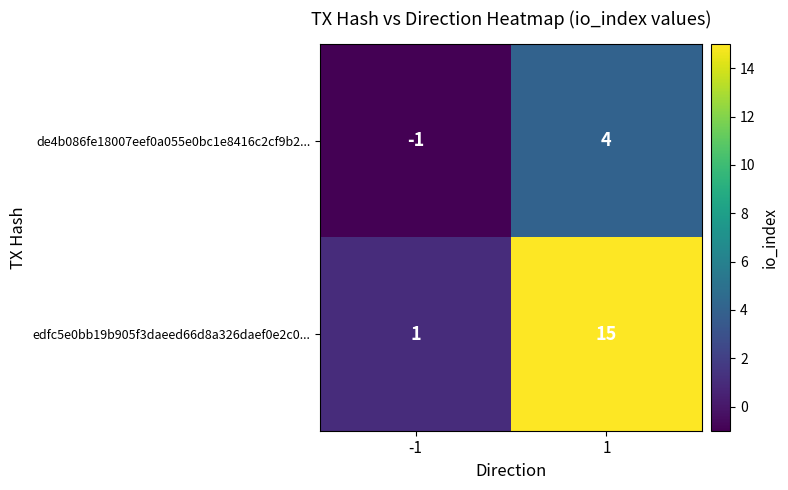

The de4b086fe18007eef0a055e0bc1e8416c2cf9b2... series shows -2 at -1. True or false?

False